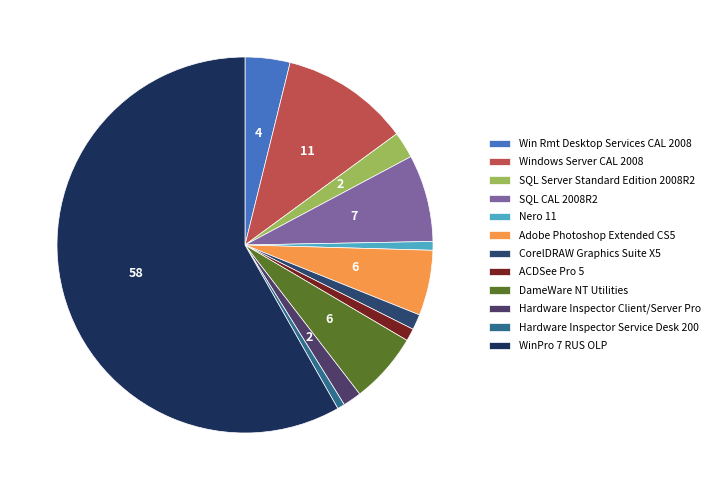

Count the number of slices in the pie.

12